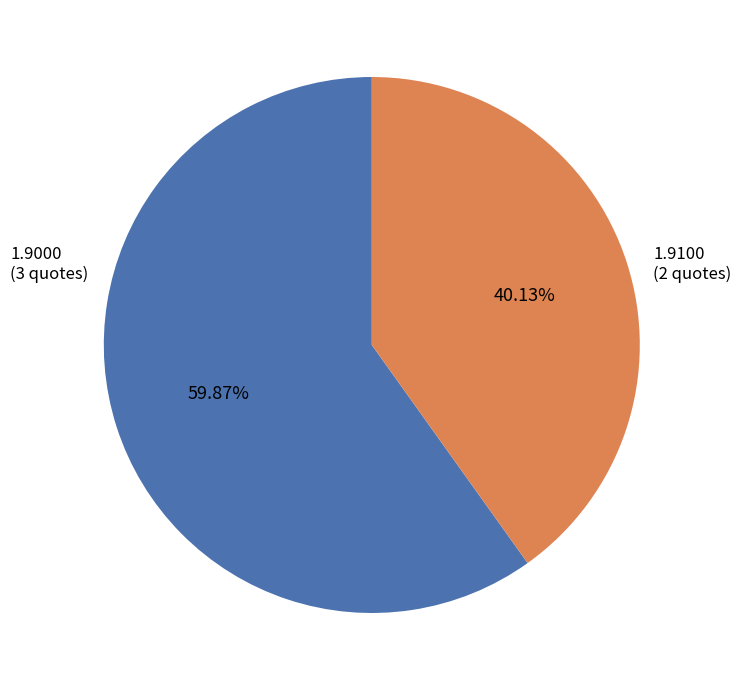

Is there a majority slice in this chart?

Yes